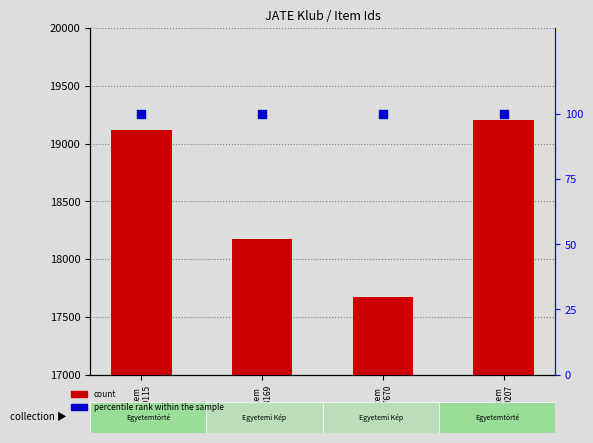

At which category is the sum across all series the highest?

Item
19207